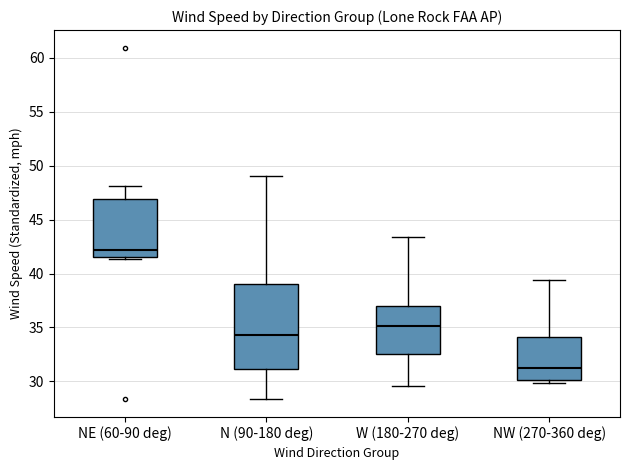

Reading left to right, transcribe this box plot: for each box, give where its median line is, the range the box spans, and where its two whiskers end, as read against the y-axis. The values are not printed on the chart, so give them approximately, as read against the axis.

NE (60-90 deg): median 42.0, box 41.5 to 47.0, whiskers 41.5 (just below the box's lower edge) to 48.0
N (90-180 deg): median 34.5, box 31.0 to 39.0, whiskers 28.5 to 49.0
W (180-270 deg): median 35.0, box 32.5 to 37.0, whiskers 29.5 to 43.5
NW (270-360 deg): median 31.5, box 30.0 to 34.0, whiskers 30.0 (just below the box's lower edge) to 39.5